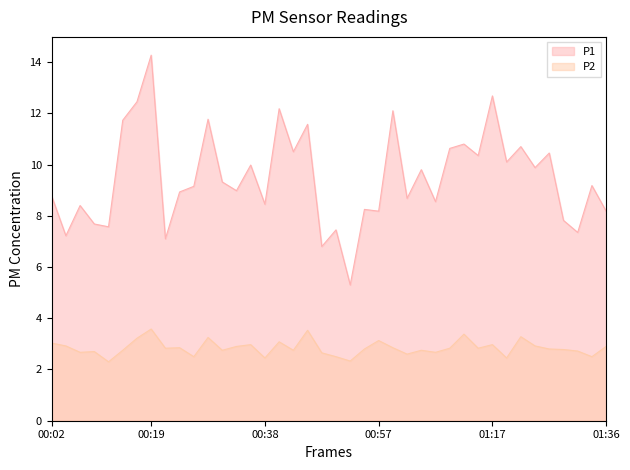

What is the maximum value shown in the chart?

14.3